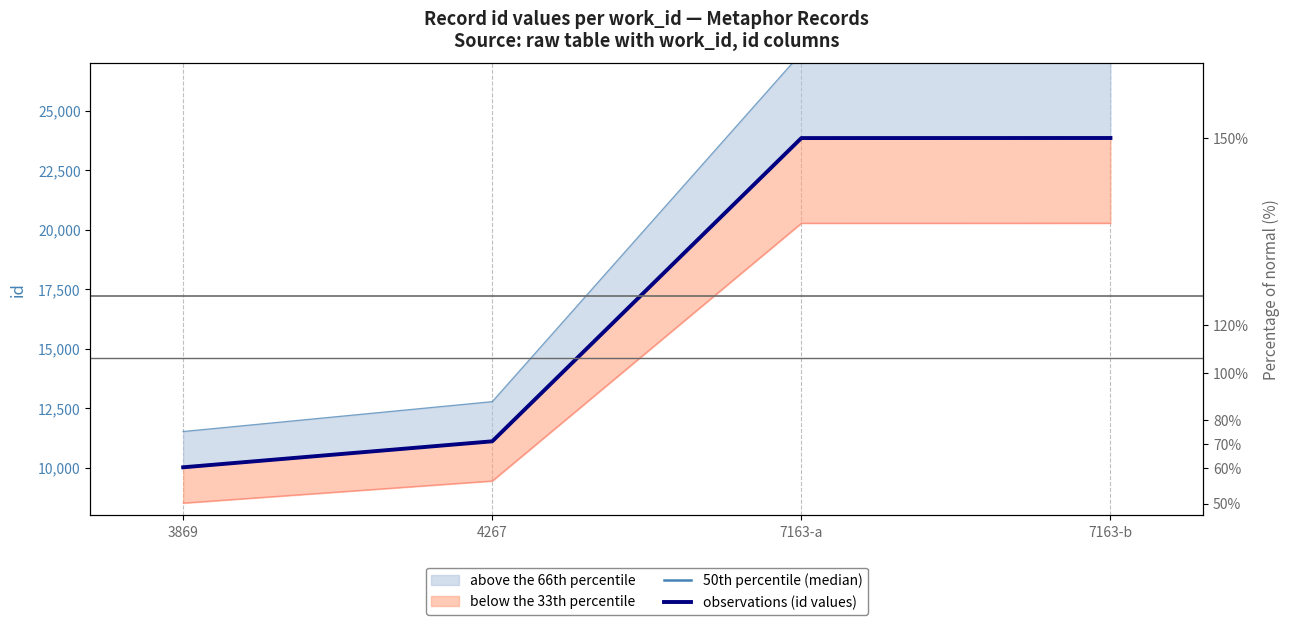

List the series in order of their peak value, highest first.

50th percentile (median), observations (id values)